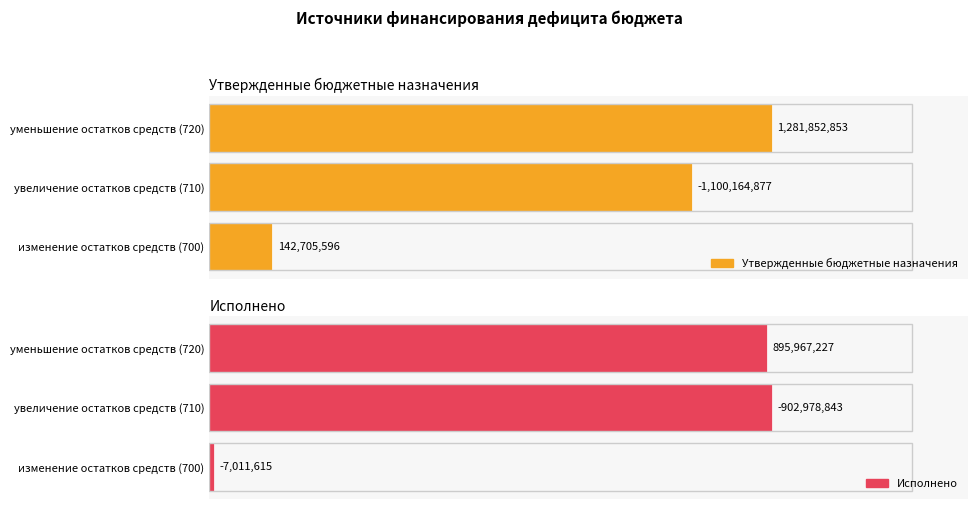

What are all the series names shown in the legend?

Утвержденные бюджетные назначения, Исполнено